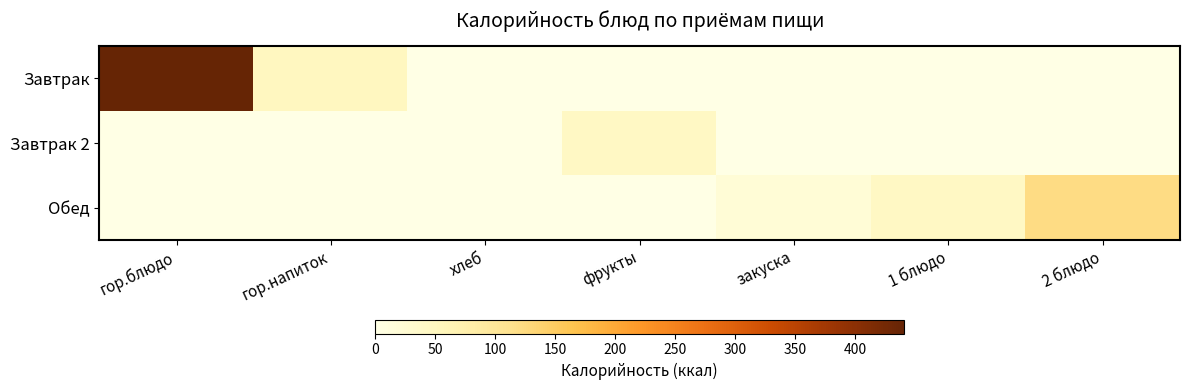

At which category does the chart reach its peak across all series?

гор.блюдо